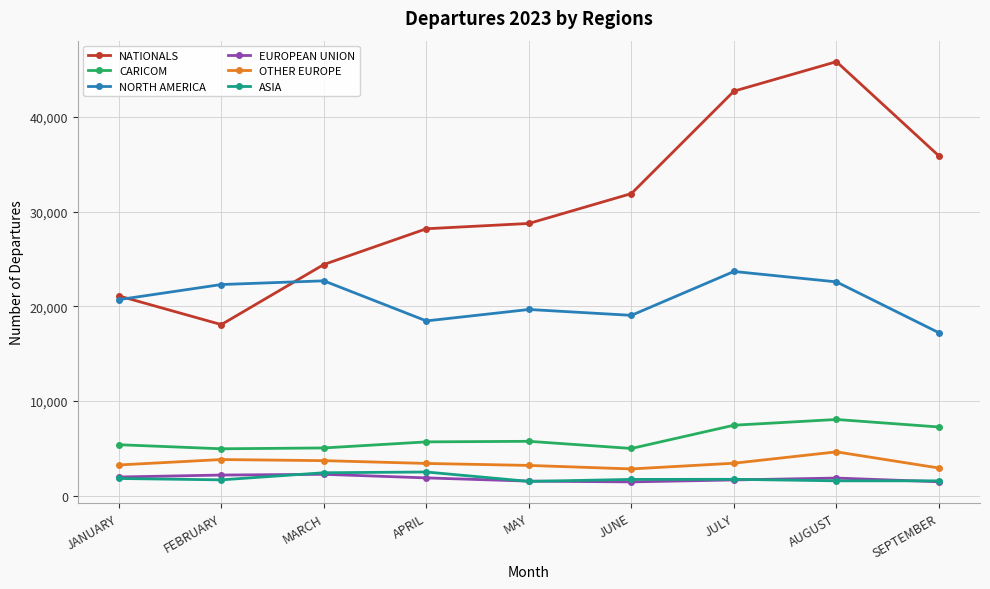

What is the value of the ASIA point at the 5th from the left?

1508